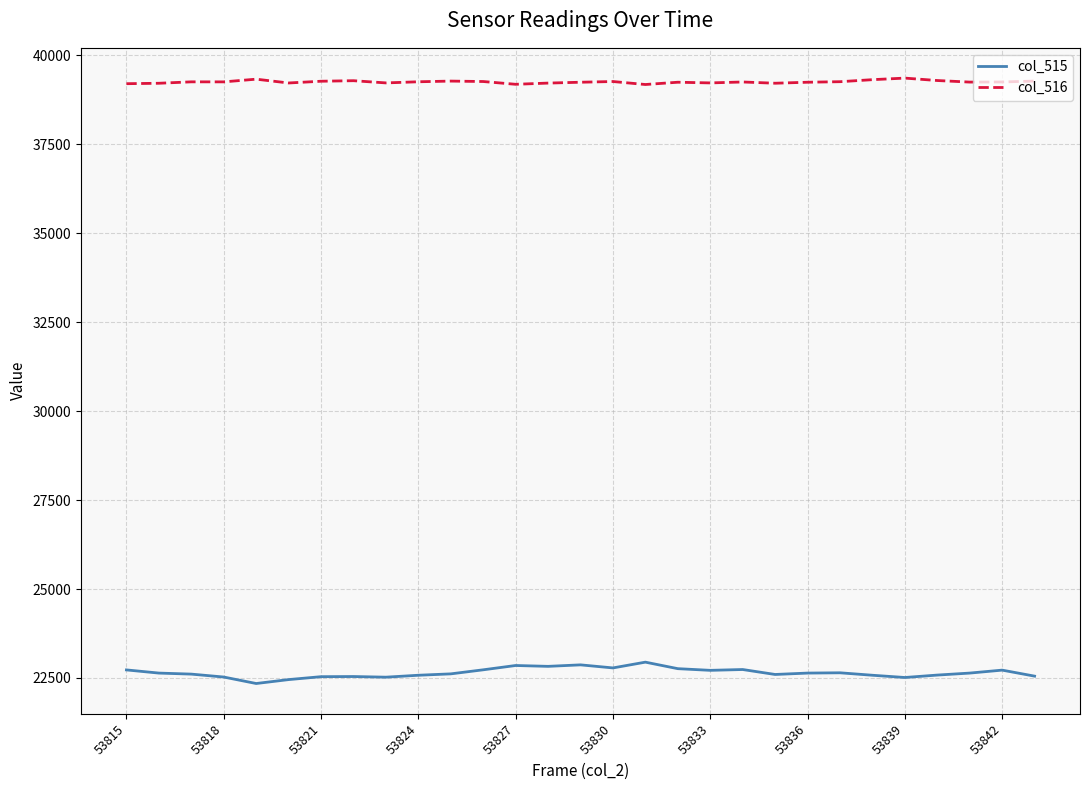

True or false: col_516 and col_515 cross at least once.

False